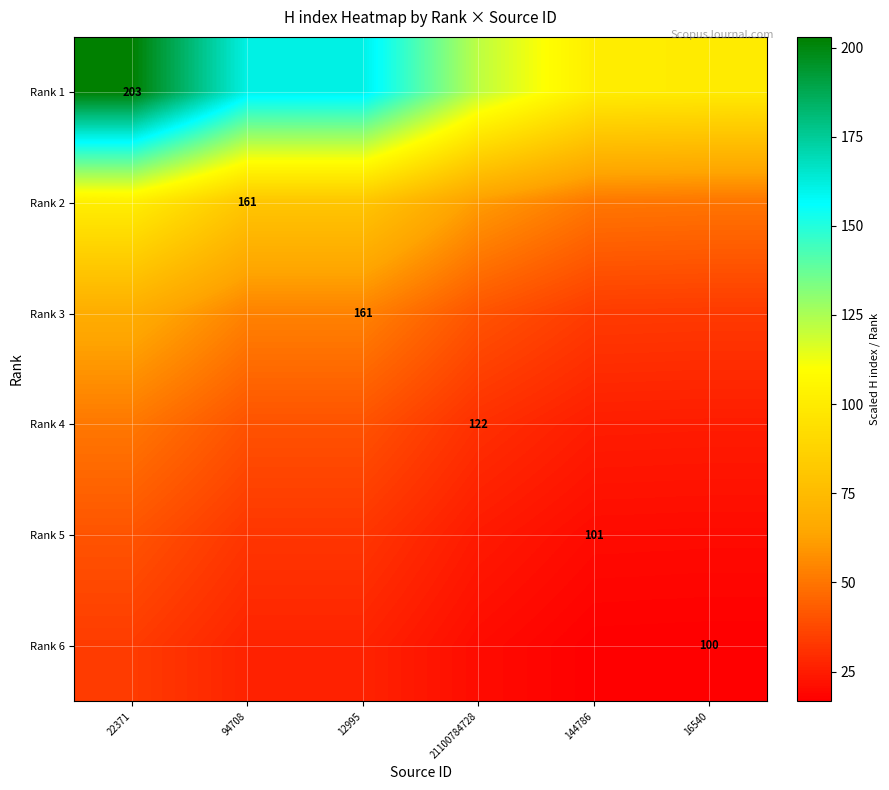

What value does the Rank 3 series have at 144786?

33.7